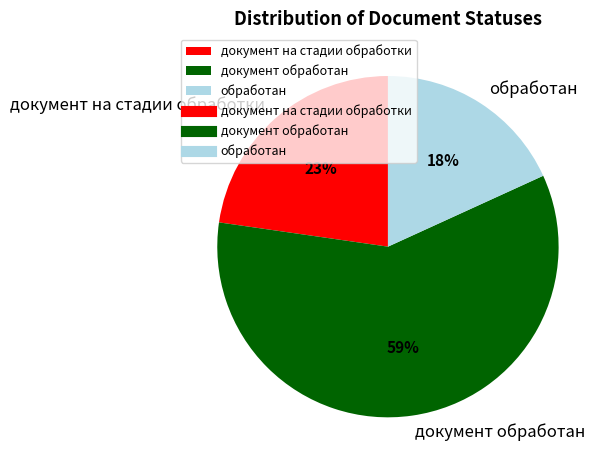

Which category has the biggest portion of the pie?

документ обработан